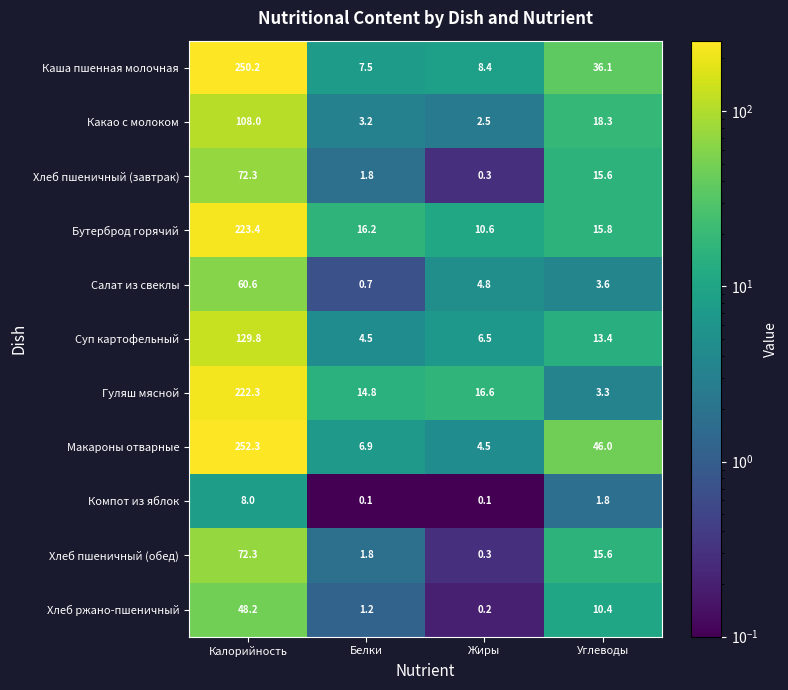

At how many categories does at least one series exceed 179?

1